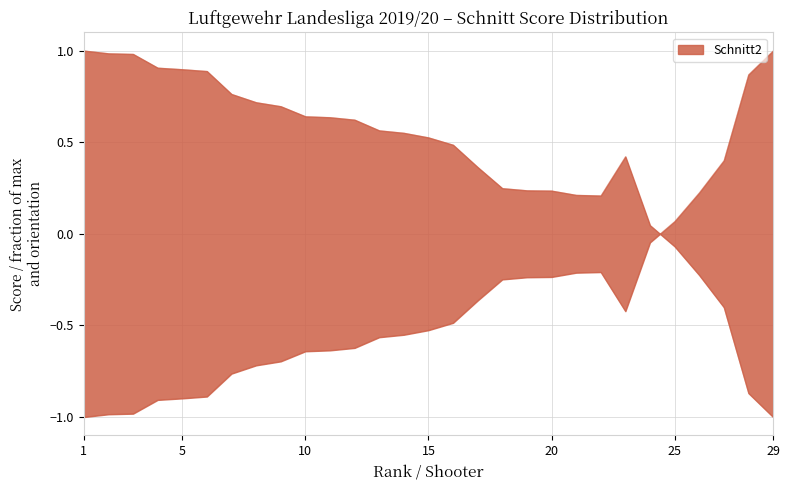

What is the sum of the values at 1 and 5?

1.9